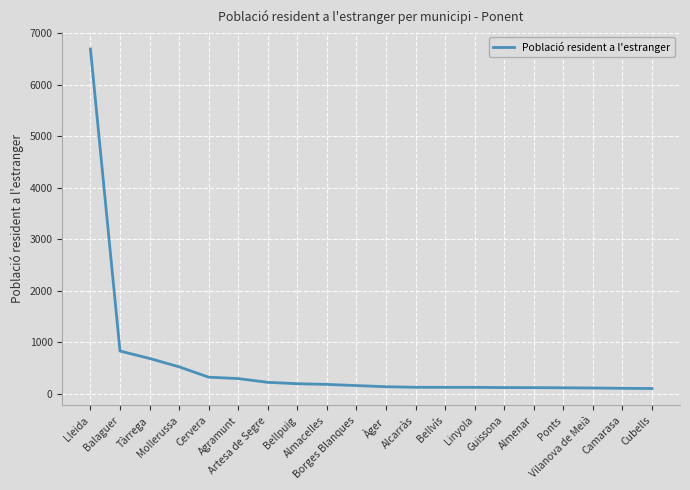

At which category does the chart reach its peak across all series?

Lleida